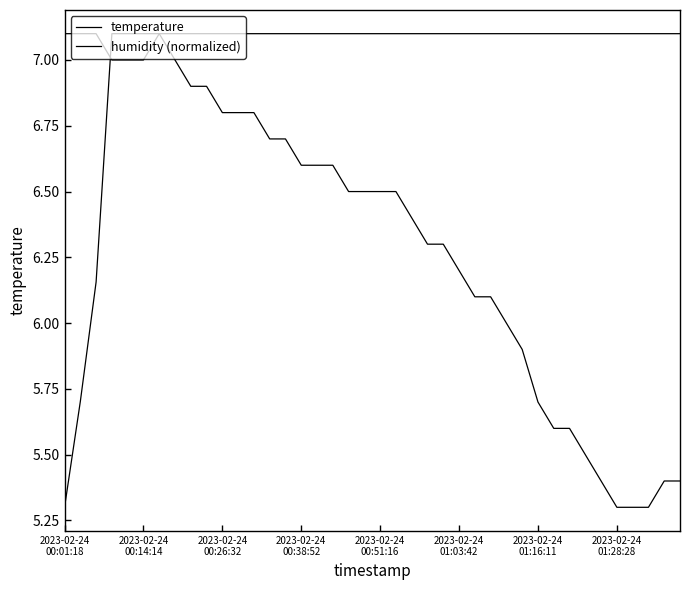

At which category does the chart reach its minimum across all series?

2023-02-24 01:28:28